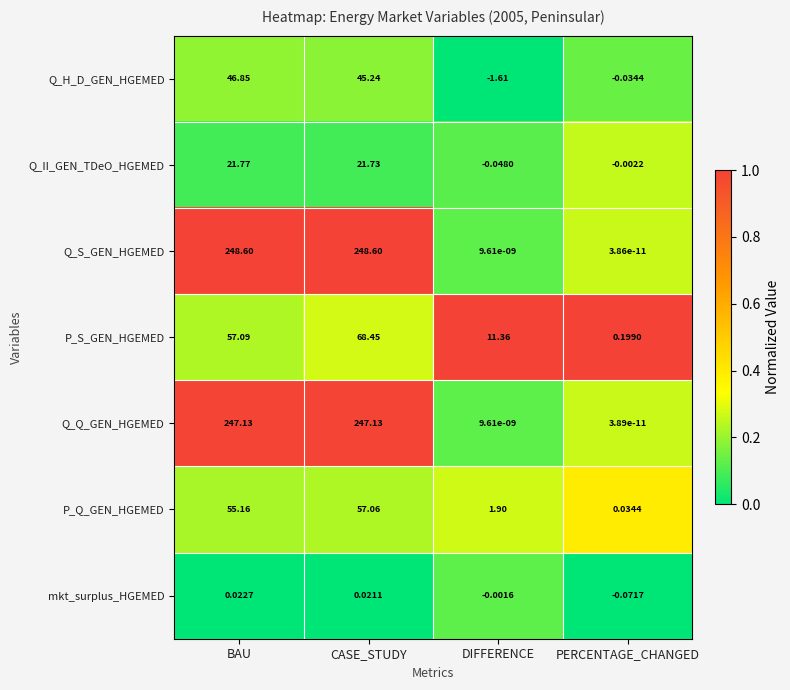

At which category does the chart reach its minimum across all series?

DIFFERENCE